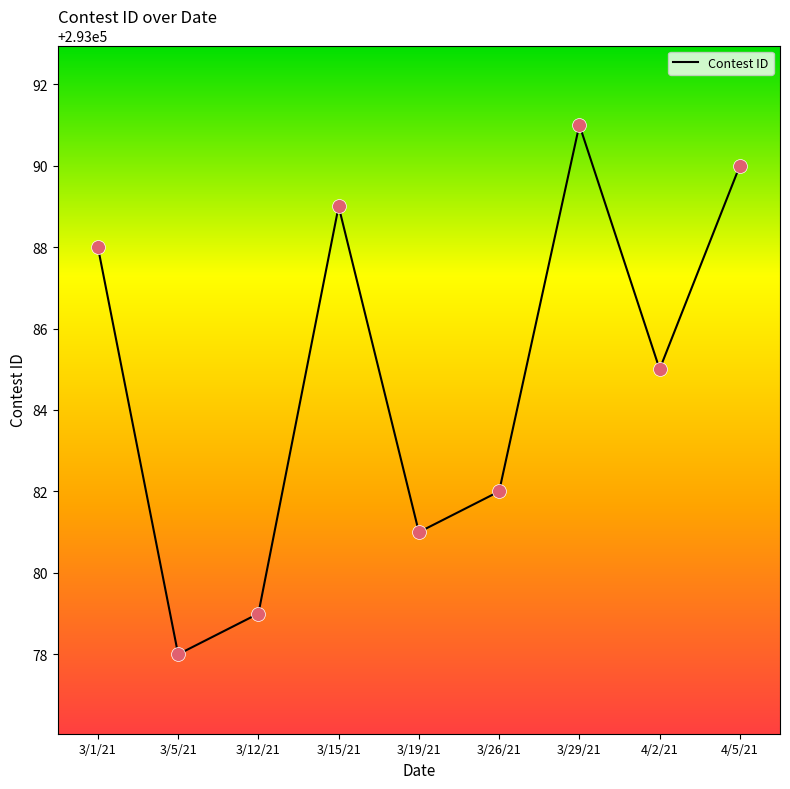

What is the change in value from 3/19/21 to 3/29/21?

+10